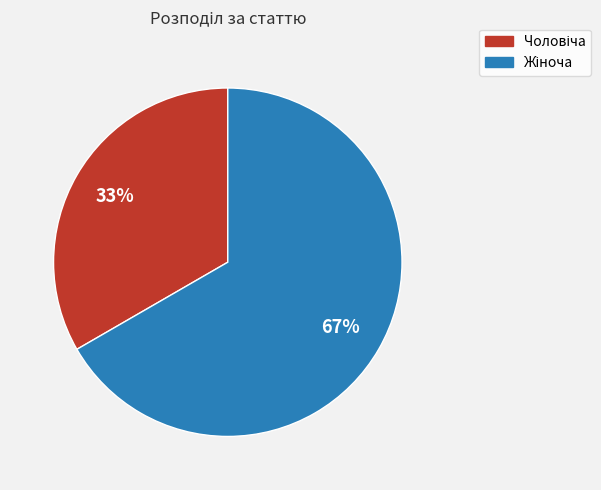

To the nearest percent, what is the average slice percentage?

50%